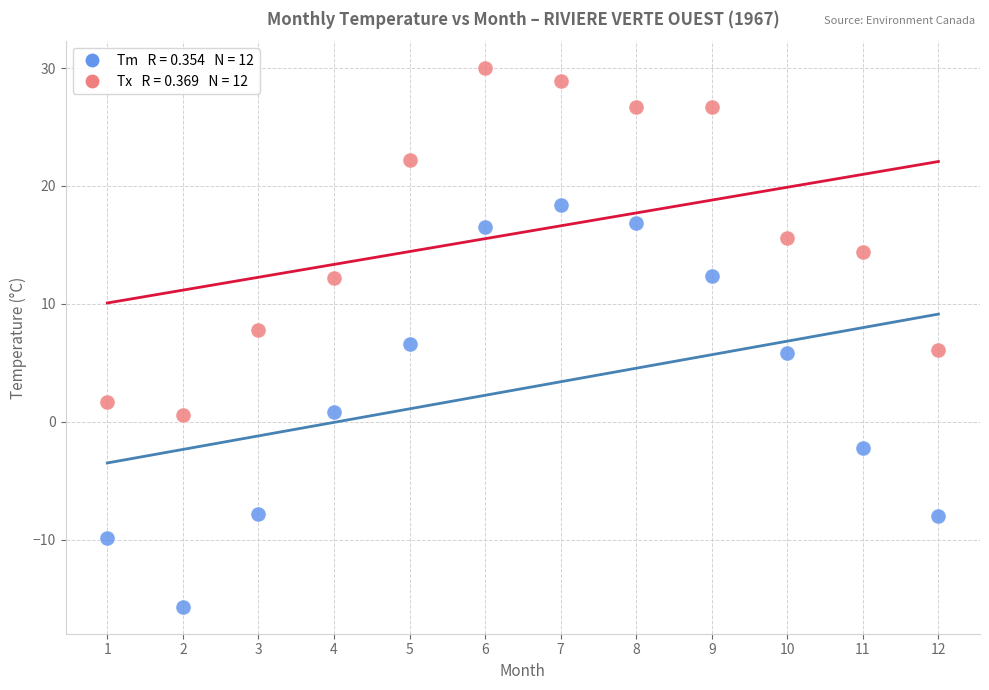

Across all data points, what is the range of X values (max minus min)?

11.0